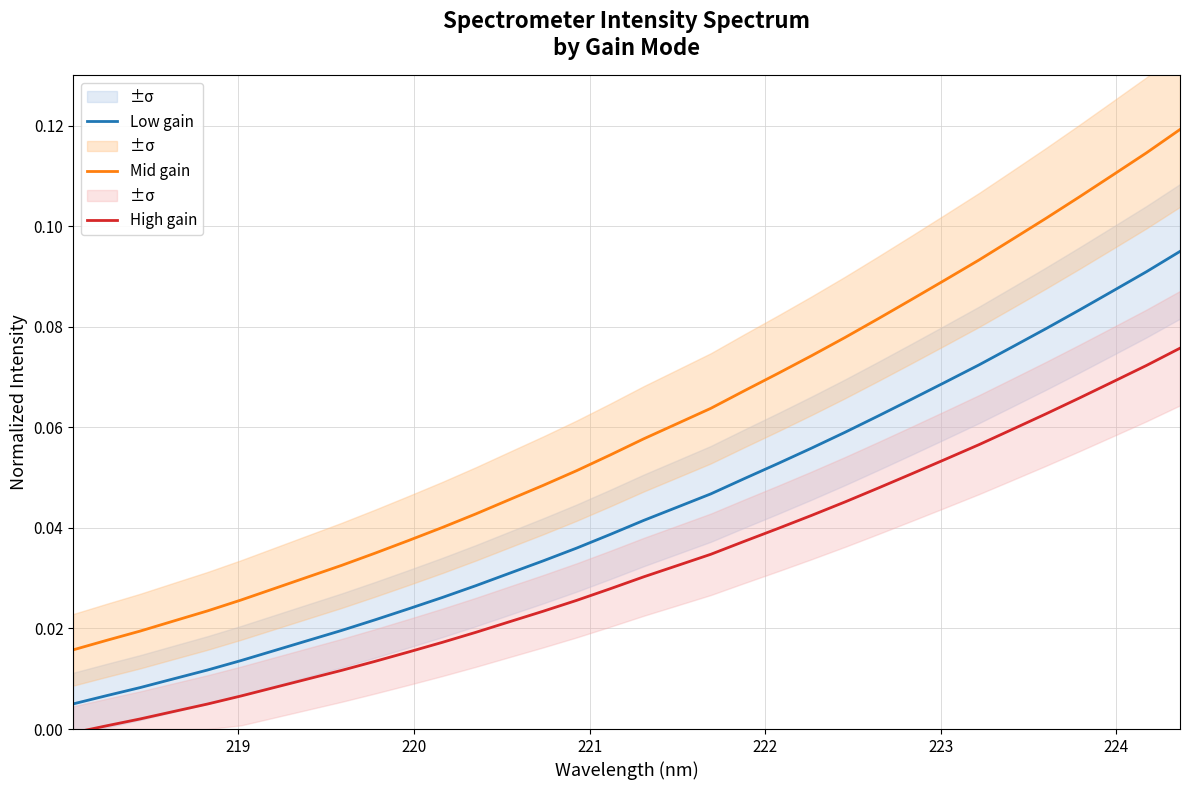

Rank the series by their maximum value, from highest to lowest.

Mid gain, Low gain, High gain